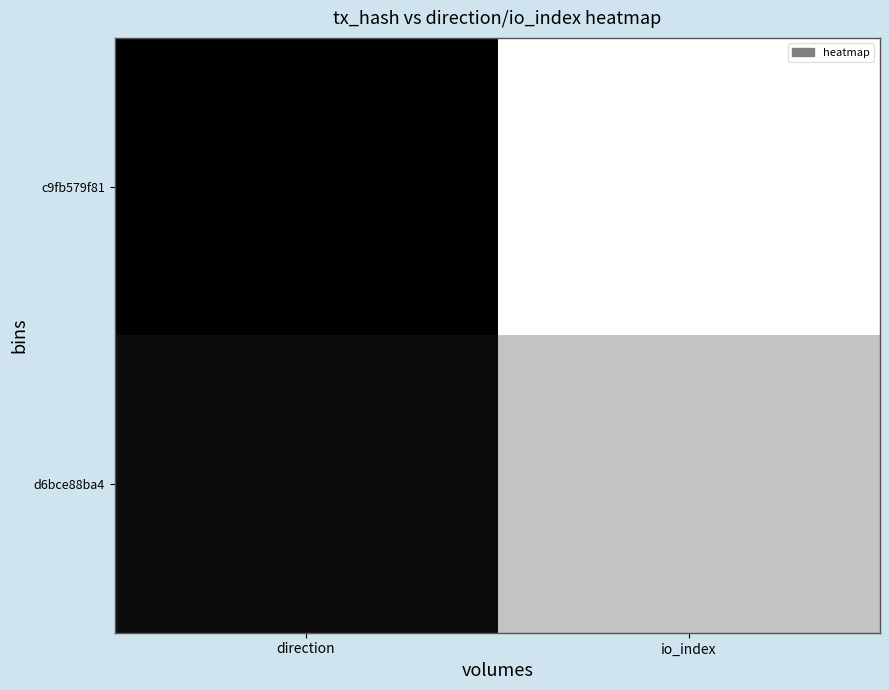

Reading left to right, what are all the values shown in this chart?

c9fb579f81: direction=0.0	io_index=1.0
d6bce88ba4: direction=0.0	io_index=0.8